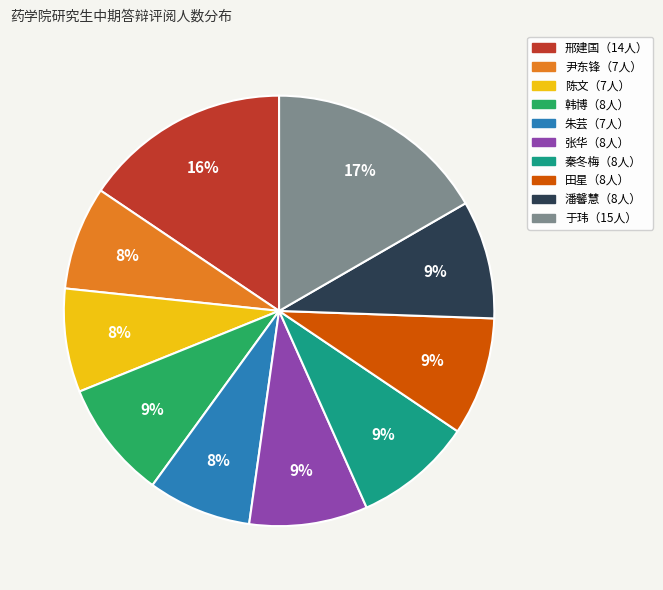

Count the number of slices in the pie.

10